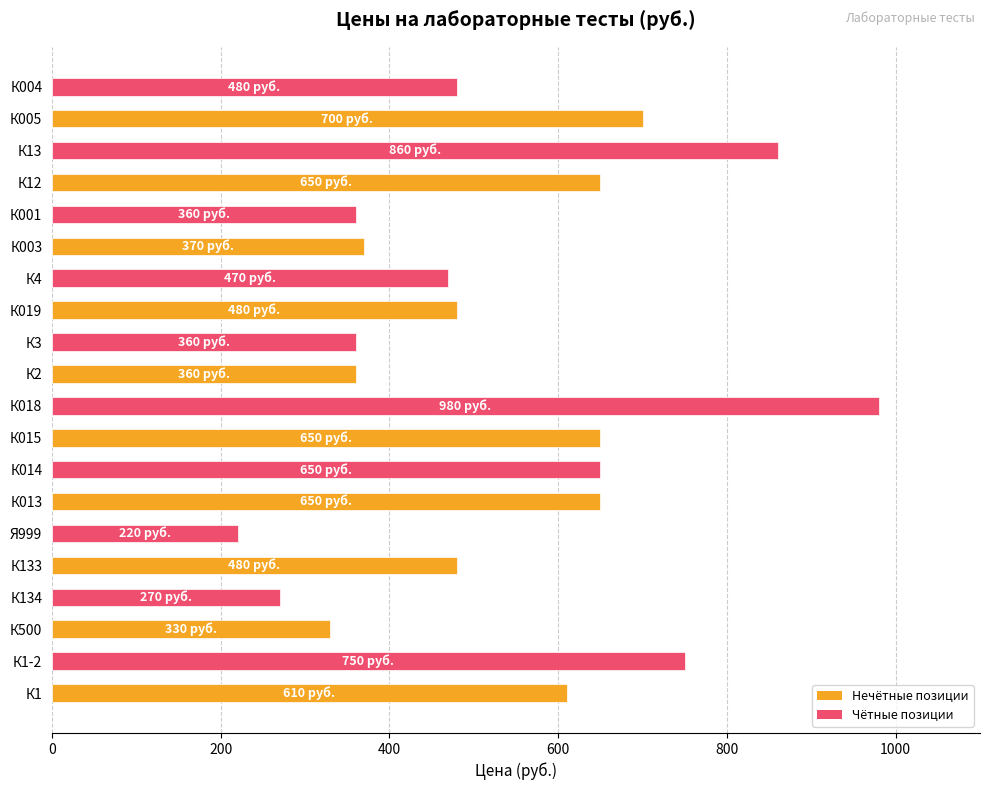

Is it true that the value at К13 is 349?

False